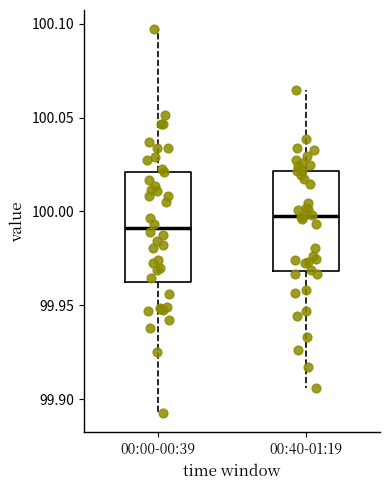

Which box's median line is the lowest?

00:00-00:39